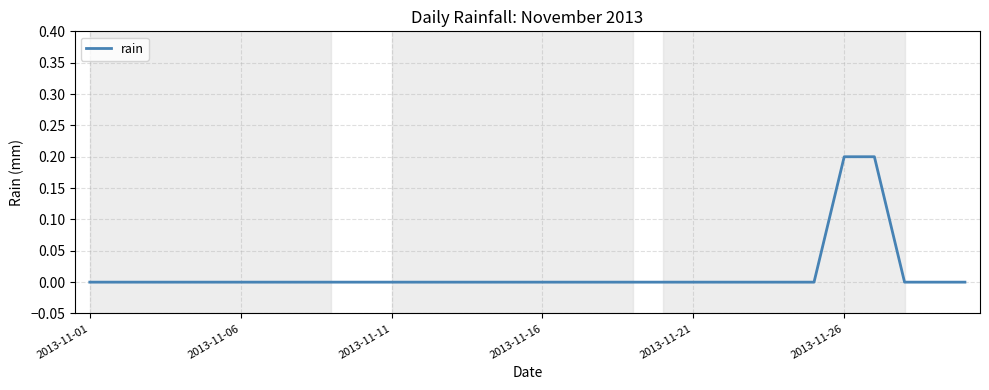

Reading left to right, list all the values displayed in this chart.

0.0	0.0	0.0	0.0	0.0	0.0	0.0	0.0	0.0	0.0	0.0	0.0	0.0	0.0	0.0	0.0	0.0	0.0	0.0	0.0	0.0	0.0	0.0	0.0	0.0	0.2	0.2	0.0	0.0	0.0